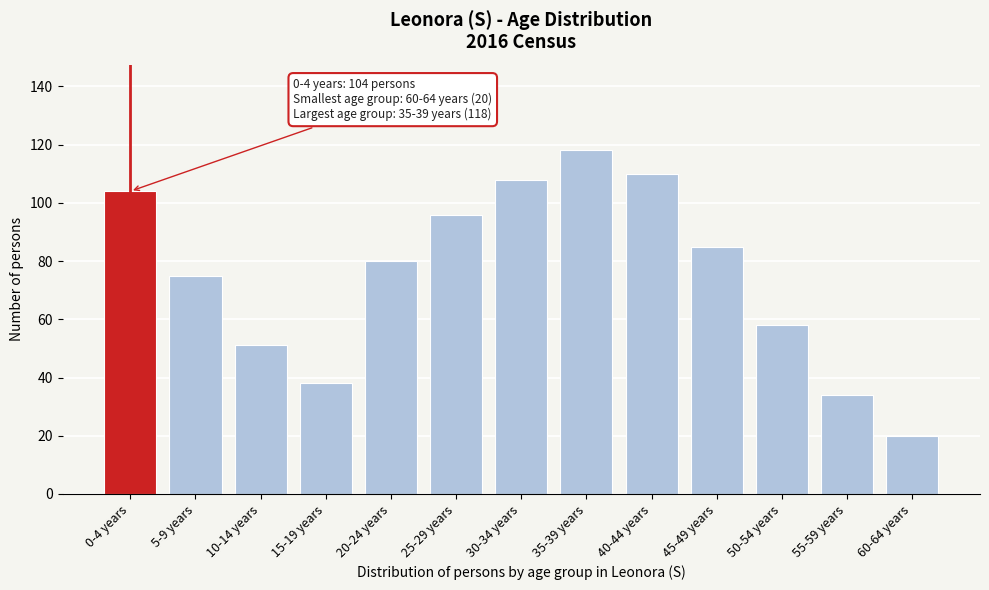

Reading right to left, transcribe all the data shown in this chart.

60-64 years=20	55-59 years=34	50-54 years=58	45-49 years=85	40-44 years=110	35-39 years=118	30-34 years=108	25-29 years=96	20-24 years=80	15-19 years=38	10-14 years=51	5-9 years=75	0-4 years=104